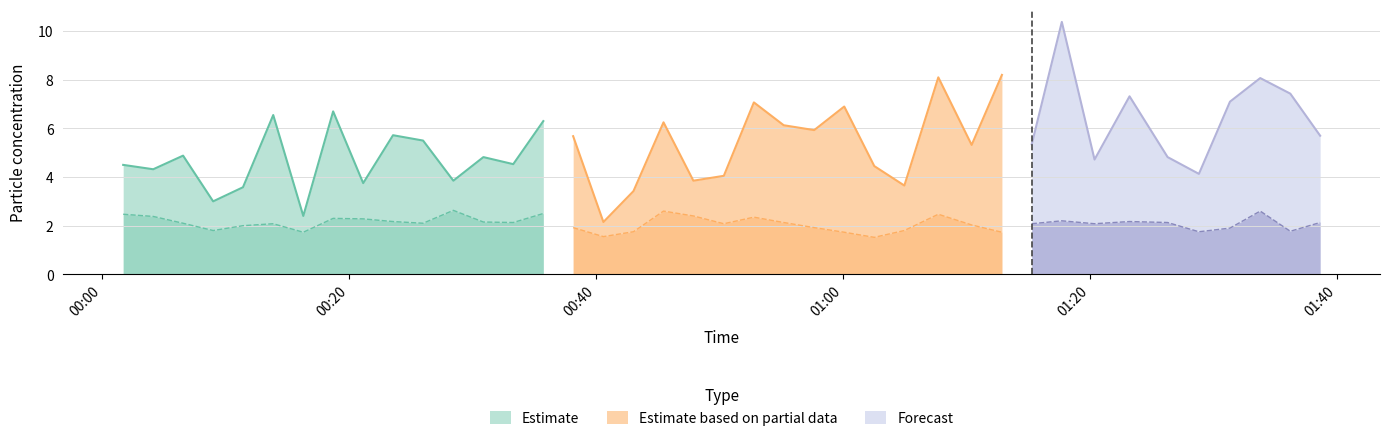

The SDS_P2 series shows 2.1 at 2. True or false?

True